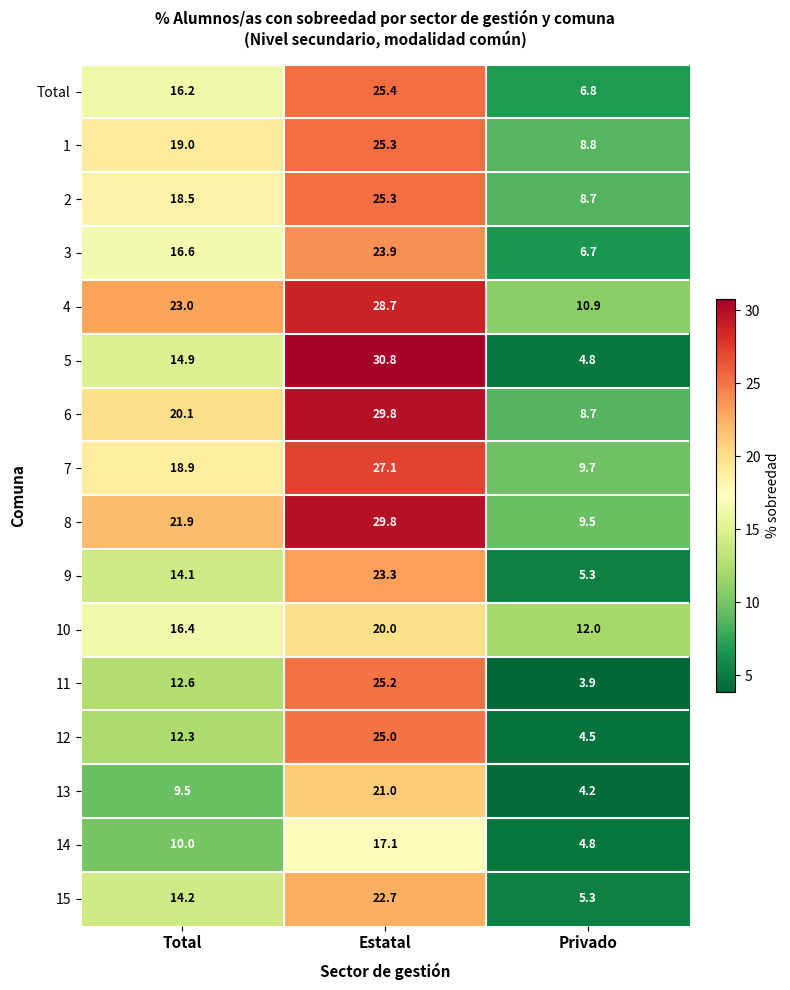

At which category does the chart reach its peak across all series?

Estatal